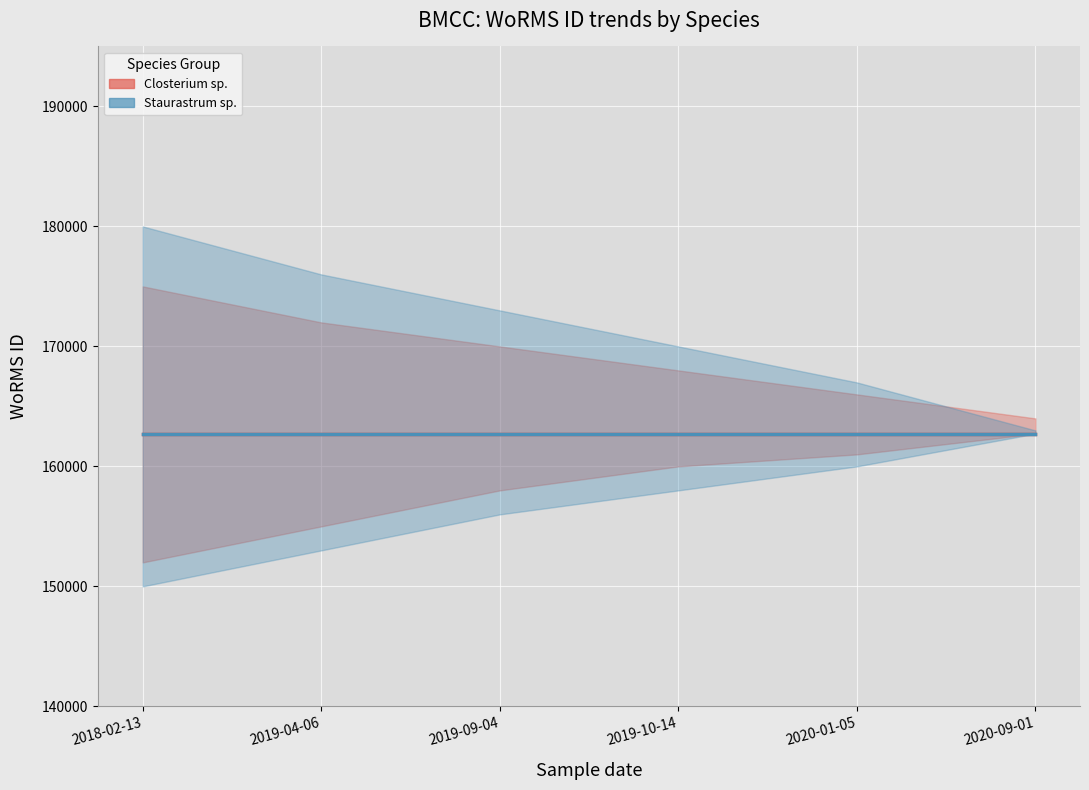

Between 2019-10-14 and 2019-04-06, which is larger?

2019-10-14